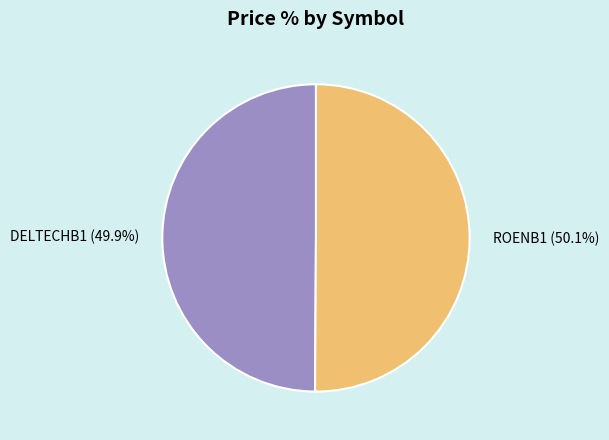

What is the total percentage of ROENB1 and DELTECHB1?

100.0%